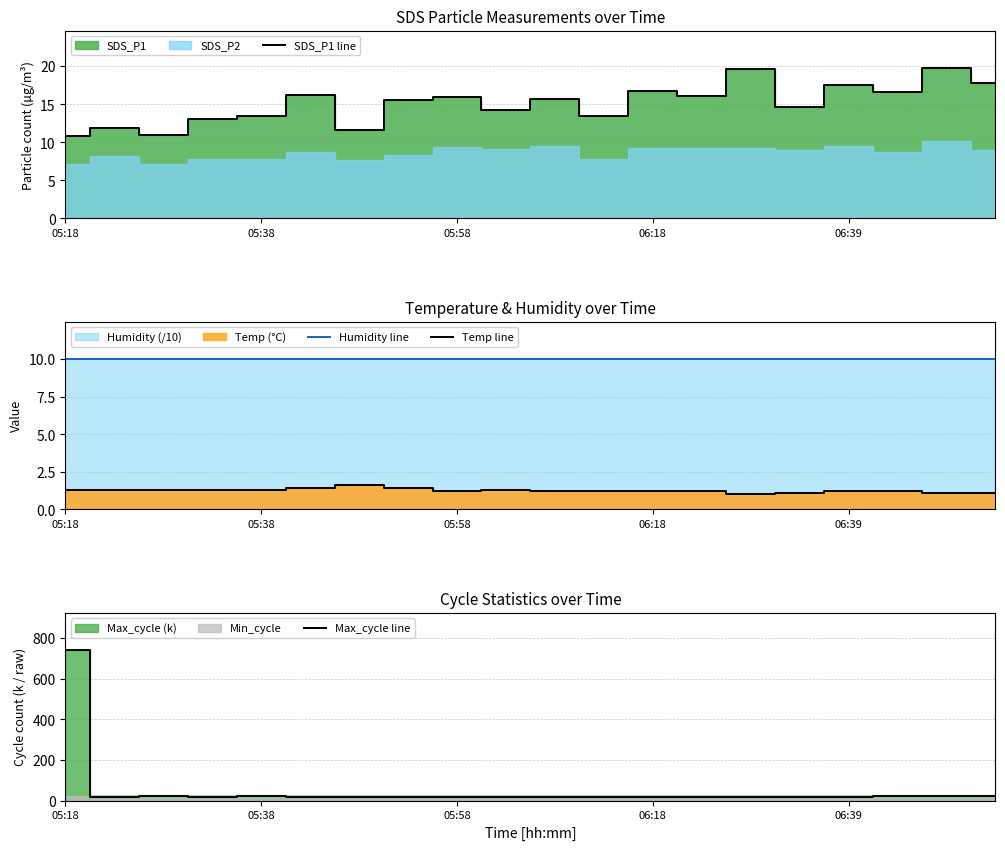

List the series in order of their peak value, highest first.

Max_cycle line, SDS_P1 line, Humidity line, Temp line